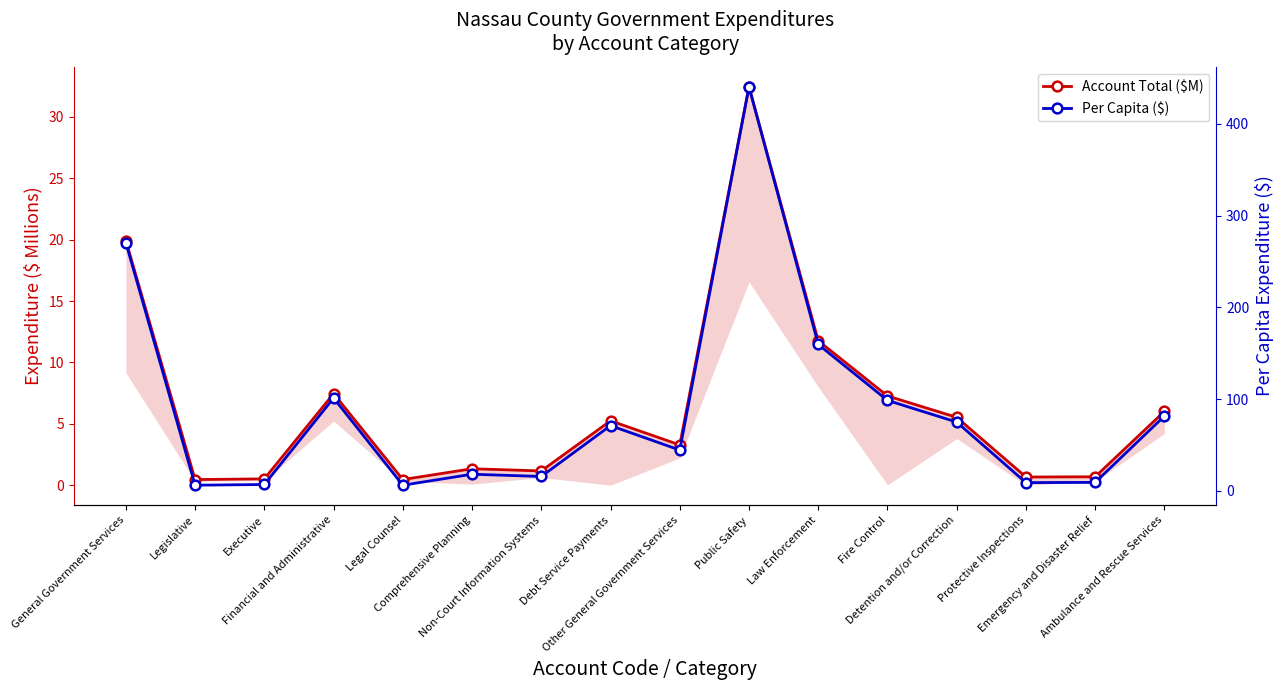

What is the sum of all Account Total ($M) values?

104.2